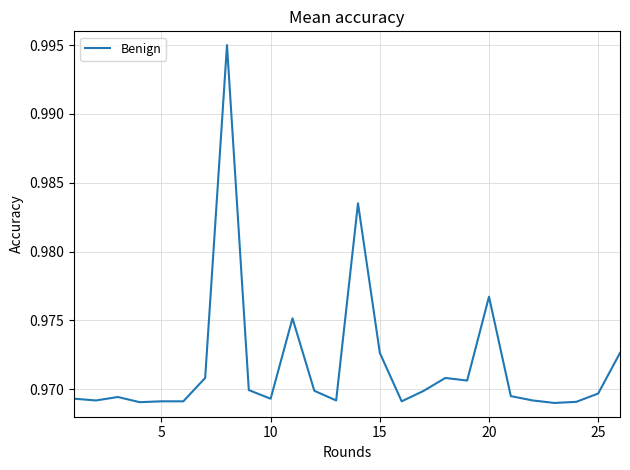

Does the chart display data point markers on the line(s)?

No